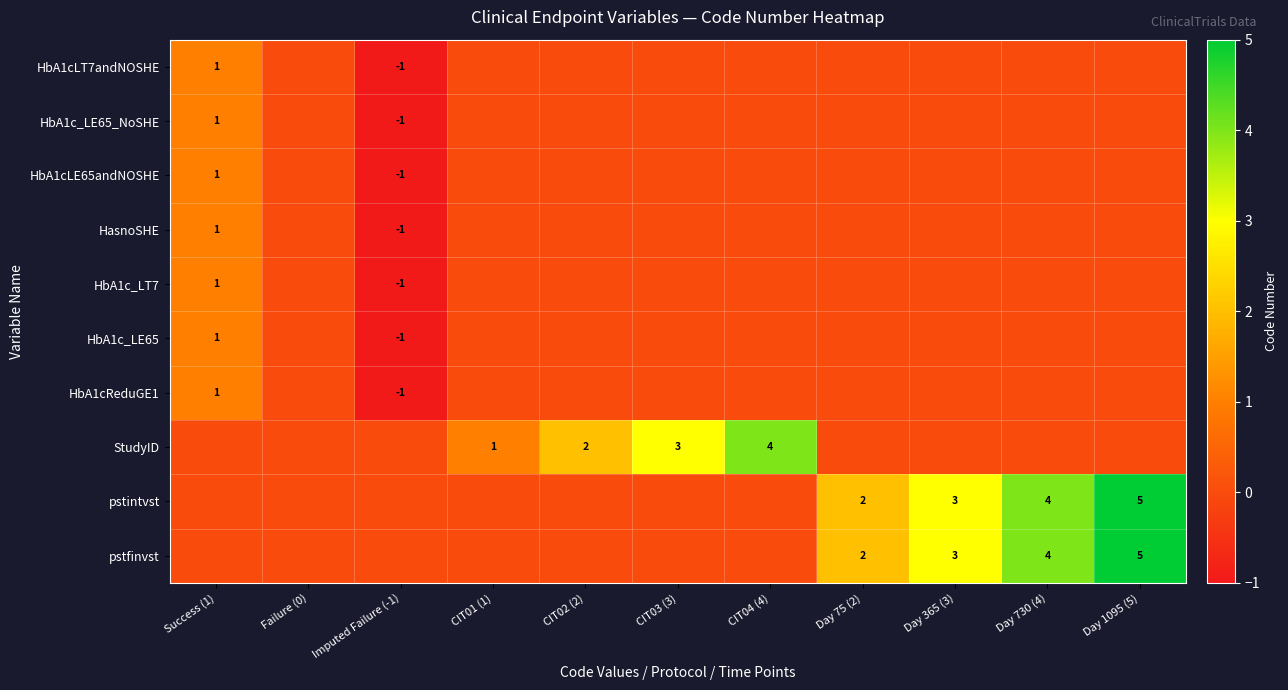

What is the maximum value shown in the chart?

5